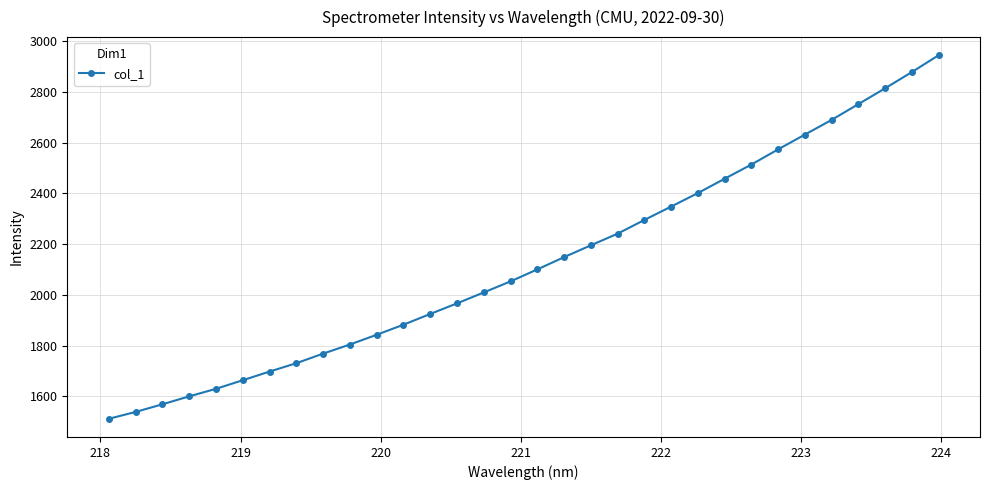

What is the difference between the maximum and minimum values?

1431.5